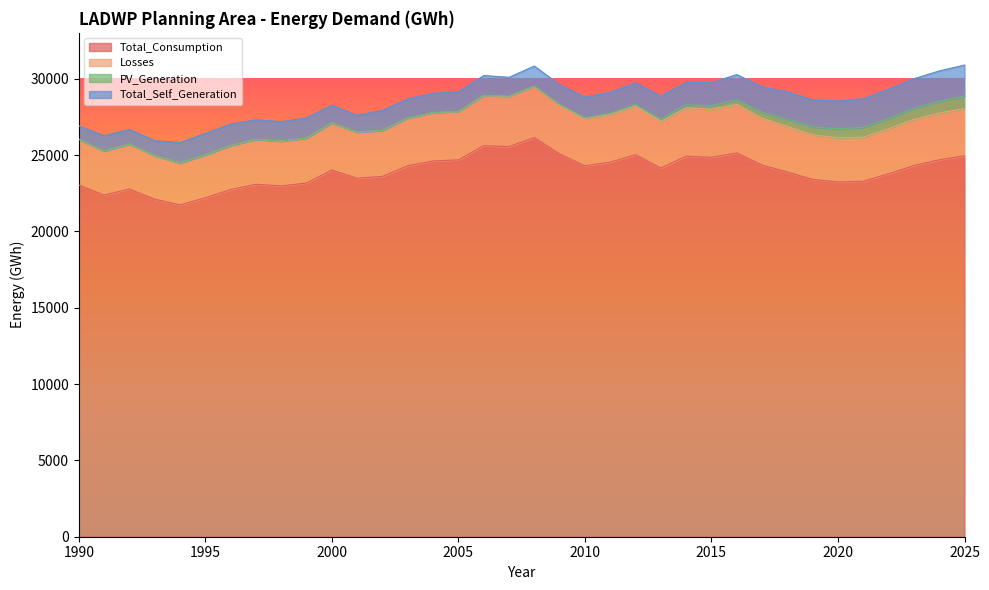

Which series has the widest spread of values?

Total_Consumption